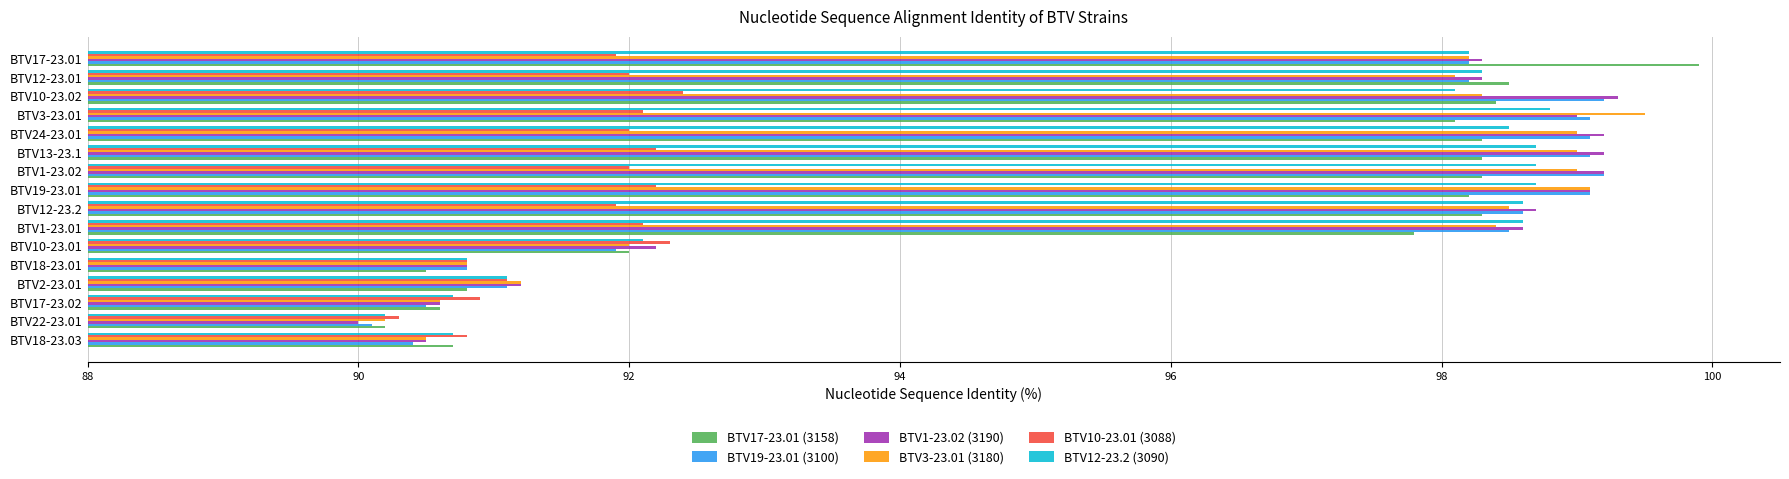

What is the spread (max minus min) of values at BTV1-23.01?

6.5